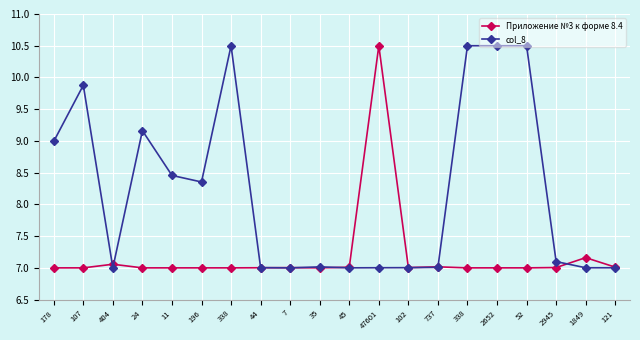

Which has a higher value, 7 or 1849?

1849